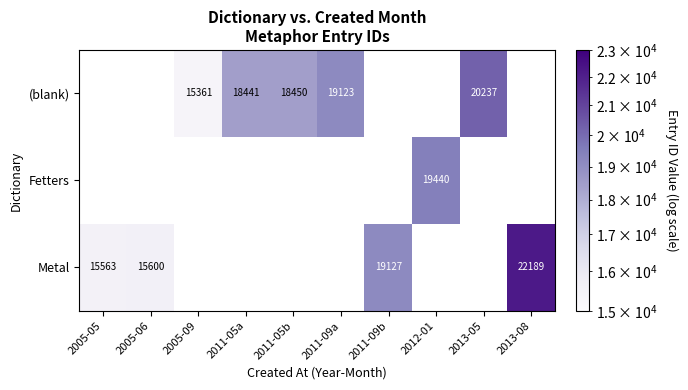

What is the sum of the (blank) values at 2011-05b and 2013-05?

38687